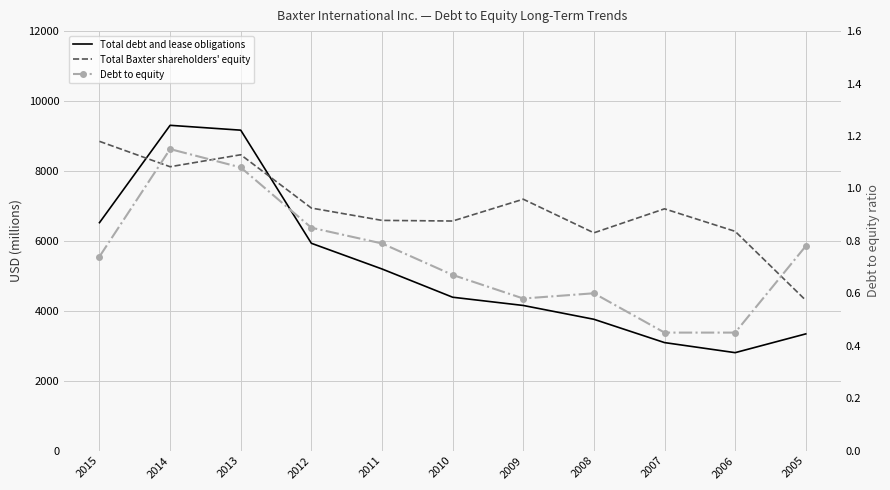

The Total Baxter shareholders' equity series shows 6938.0 at 2012. True or false?

True